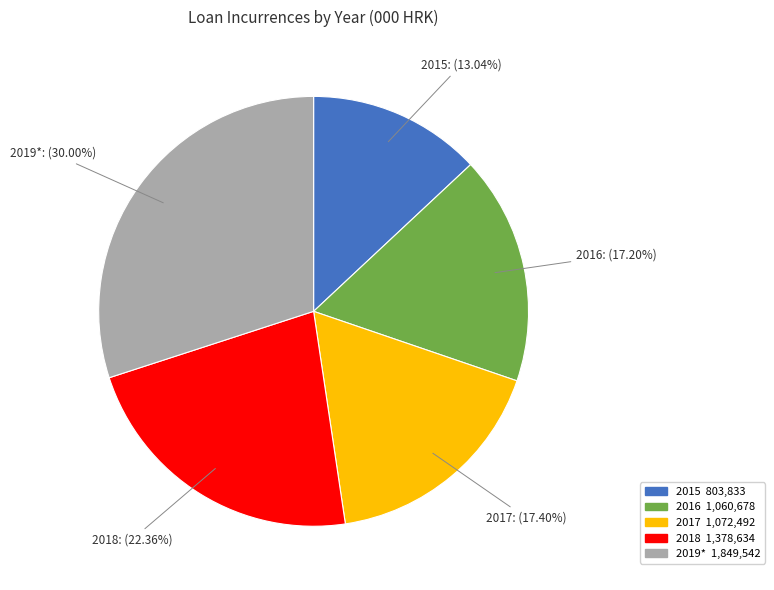

To the nearest percent, what is the difference between the 2017 and 2019* slice percentages?

13%